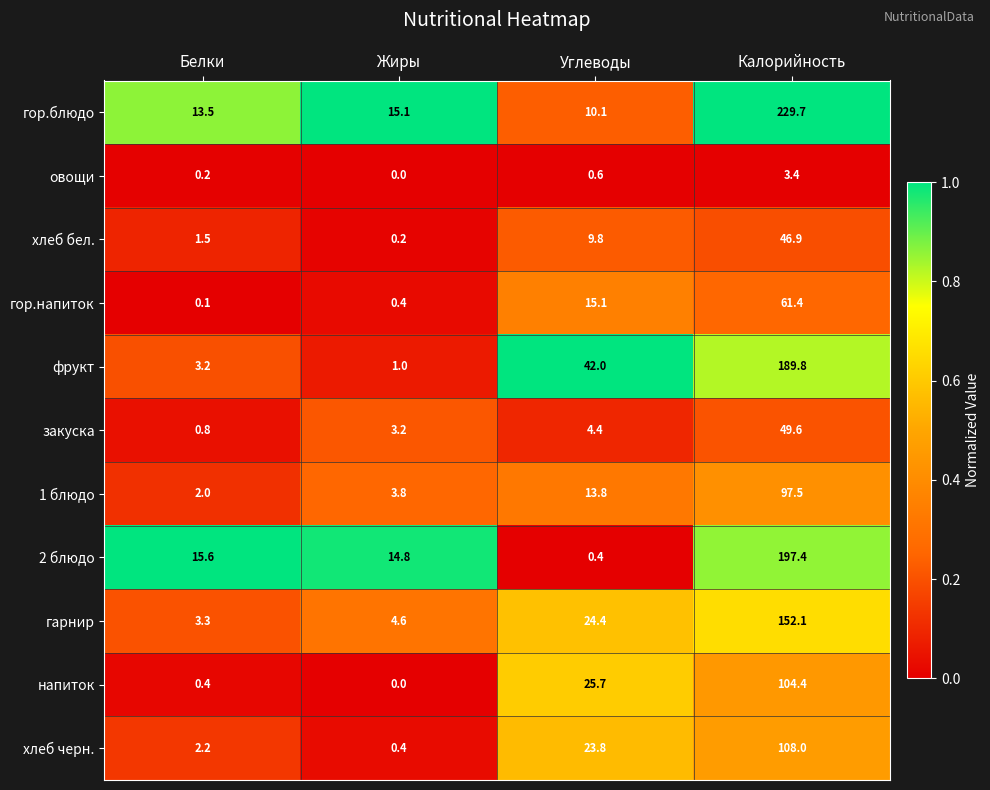

At Калорийность, list the series in order from smallest to largest.

овощи, хлеб бел., закуска, гор.напиток, 1 блюдо, напиток, хлеб черн., гарнир, фрукт, 2 блюдо, гор.блюдо